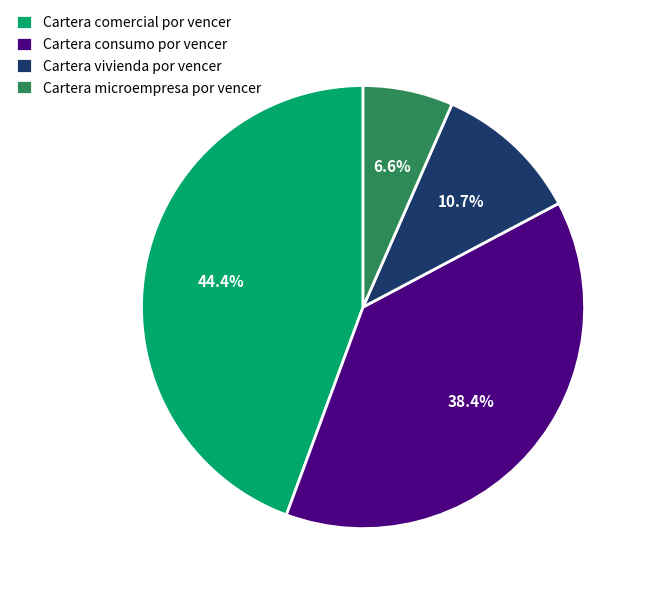

To the nearest percent, what is the average slice percentage?

25%